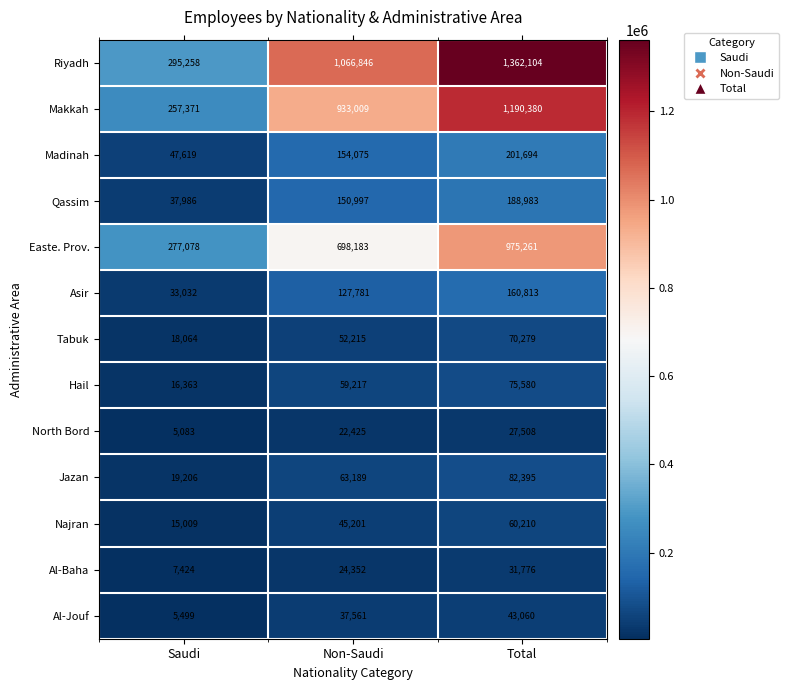

Which label corresponds to the largest value in the chart?

Total